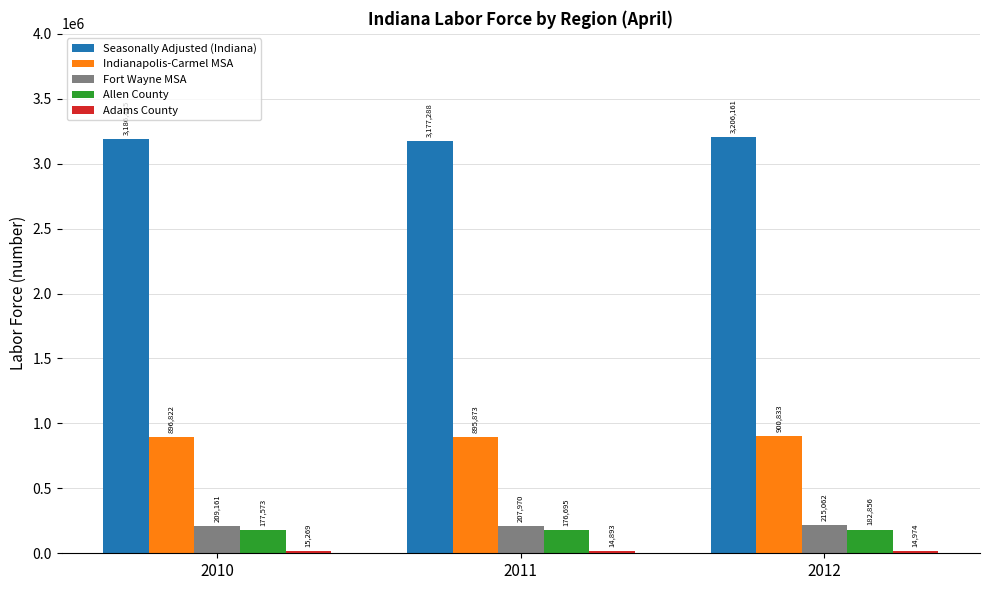

How many bars are there in each group?

5